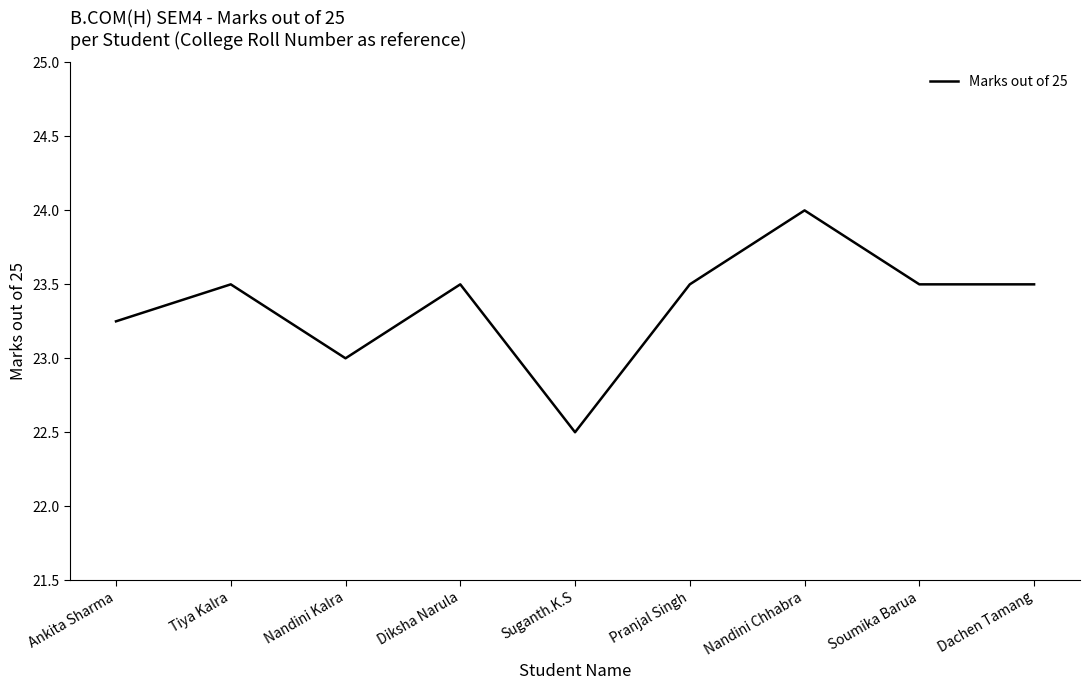

What is the change in value from Nandini Kalra to Diksha Narula?

+0.5